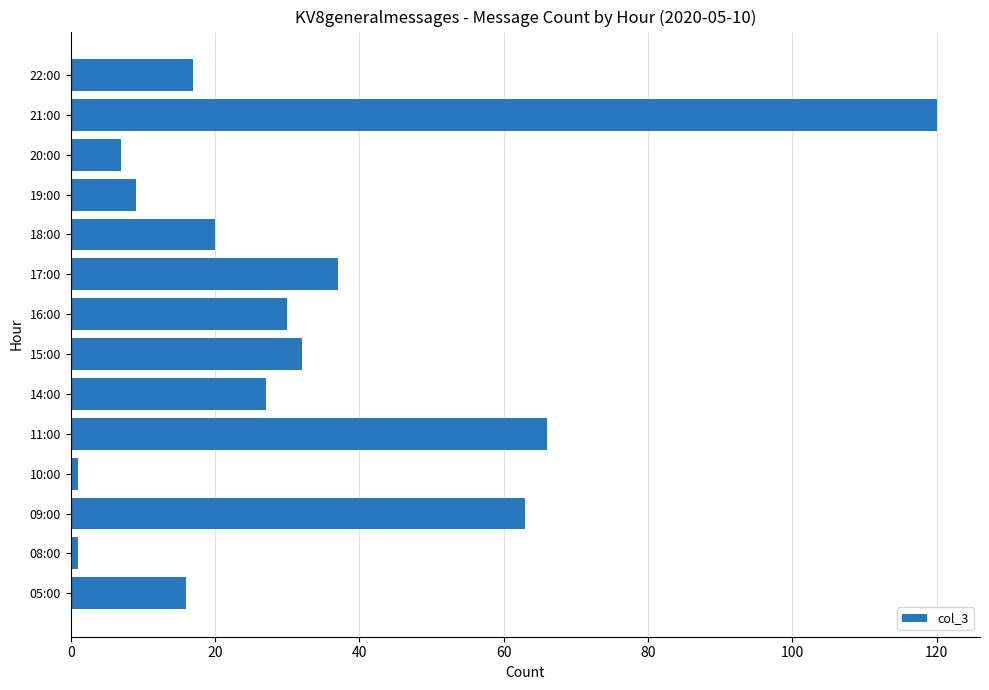

Count the number of categories in the chart.

14